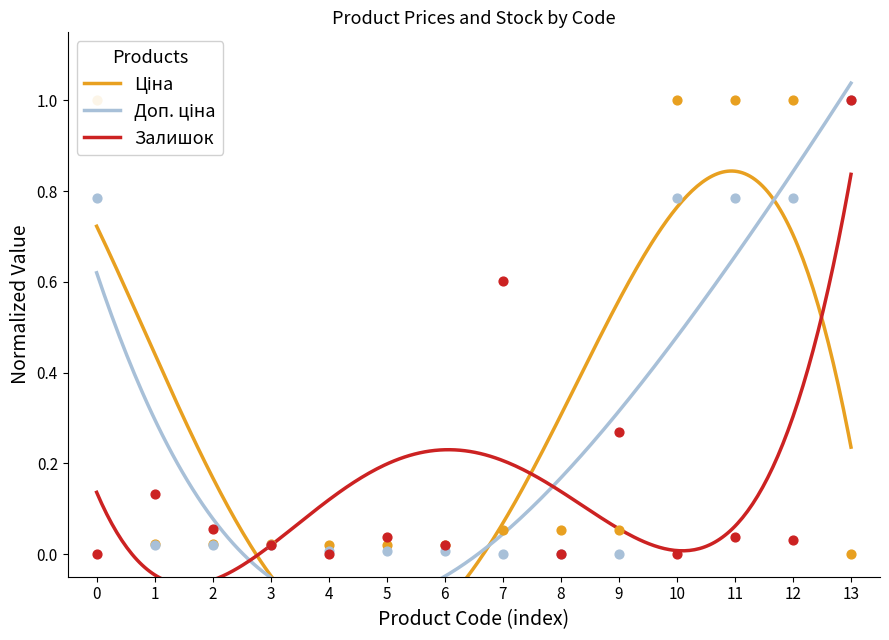

At how many categories does at least one series exceed 0?

14